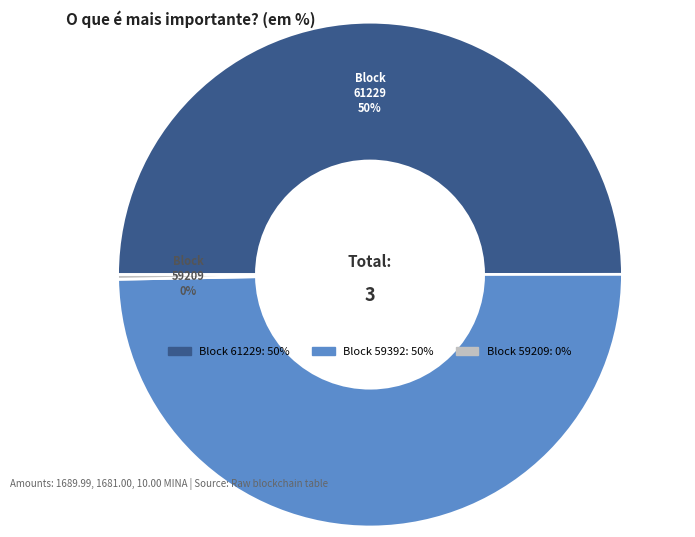

How many segments does this pie chart have?

3